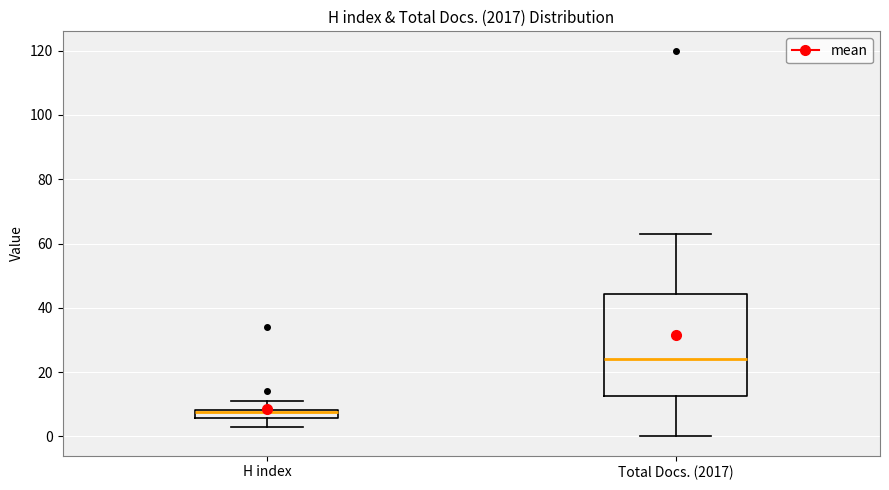

Which box is the tallest, from its lower edge to its upper edge?

Total Docs. (2017)